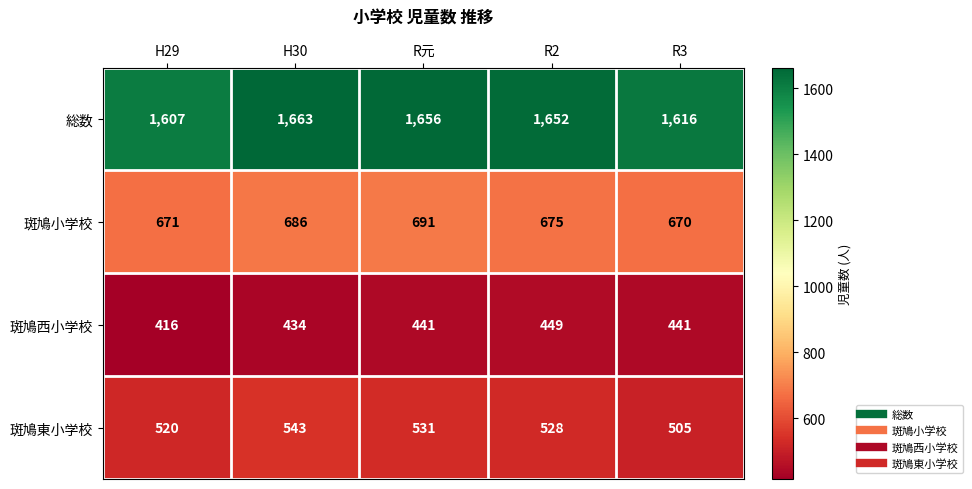

Which series has the largest range (max minus min)?

総数